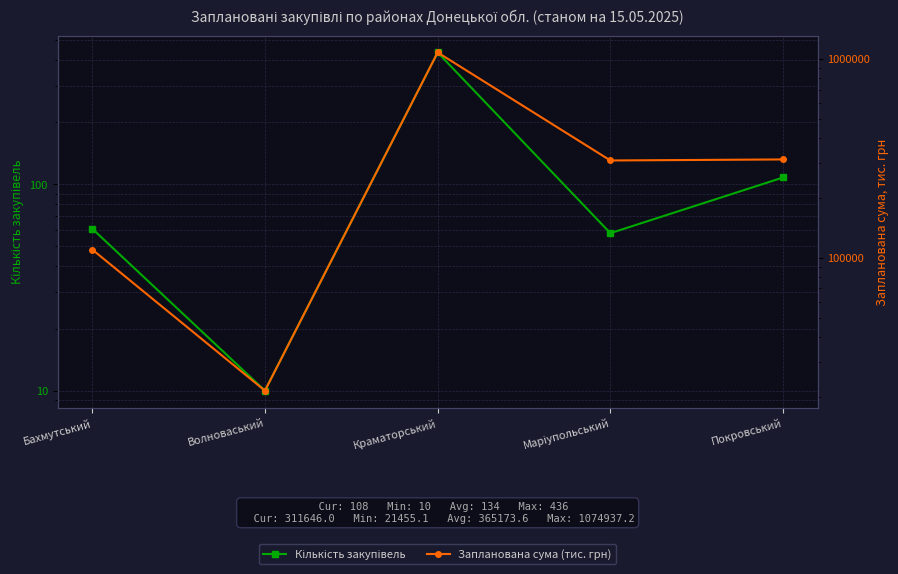

True or false: Кількість закупівель and Запланована сума (тис. грн) intersect in this chart.

False